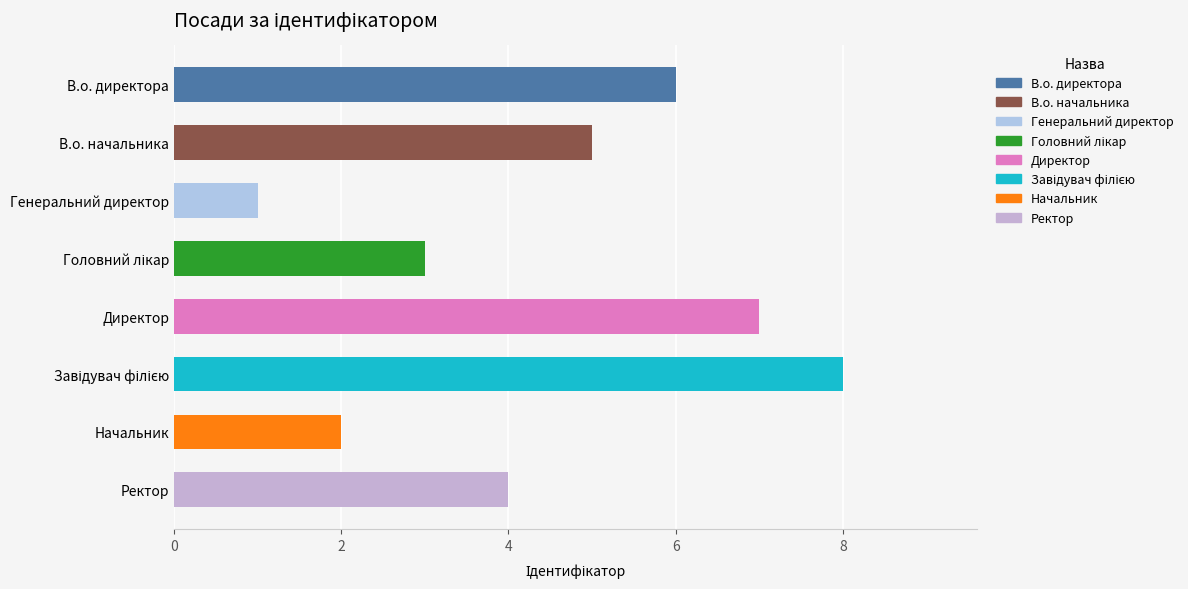

Read the value at В.о. директора.

6